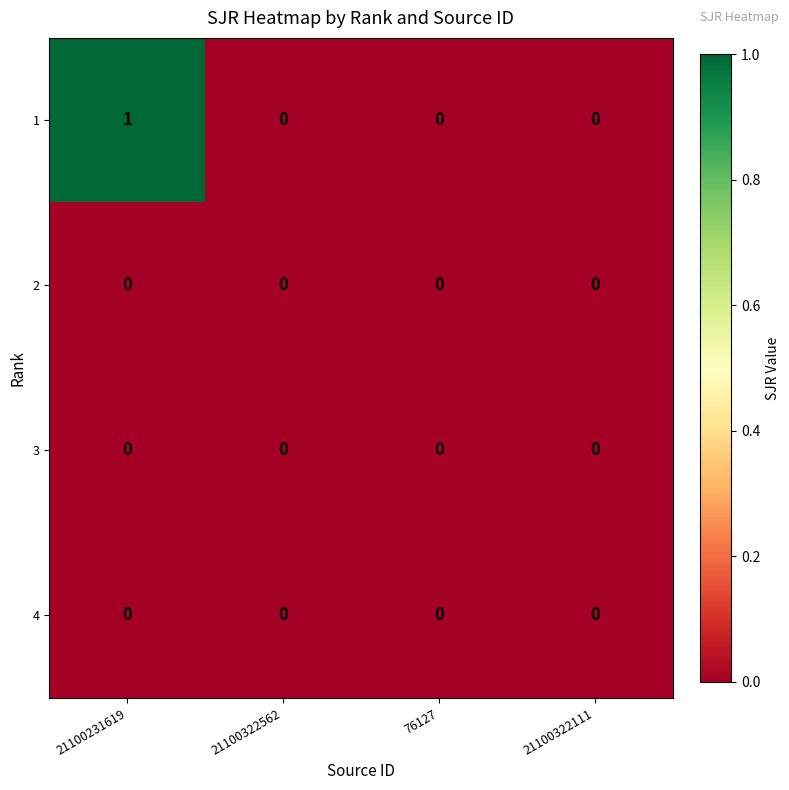

Reading left to right, extract all data points from this chart.

1: 21100231619=1	21100322562=0	76127=0	21100322111=0
2: 21100231619=0	21100322562=0	76127=0	21100322111=0
3: 21100231619=0	21100322562=0	76127=0	21100322111=0
4: 21100231619=0	21100322562=0	76127=0	21100322111=0